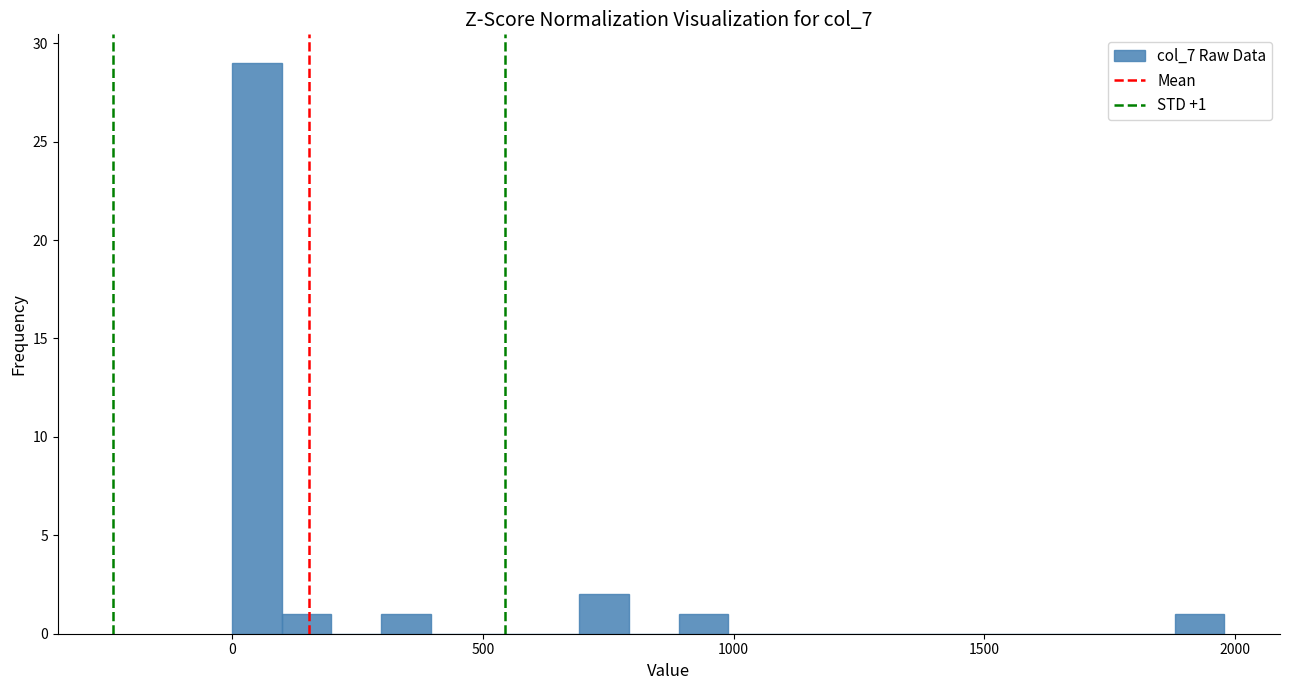

Read against the x-axis, roughly where is the centre of the tallest bar?

50